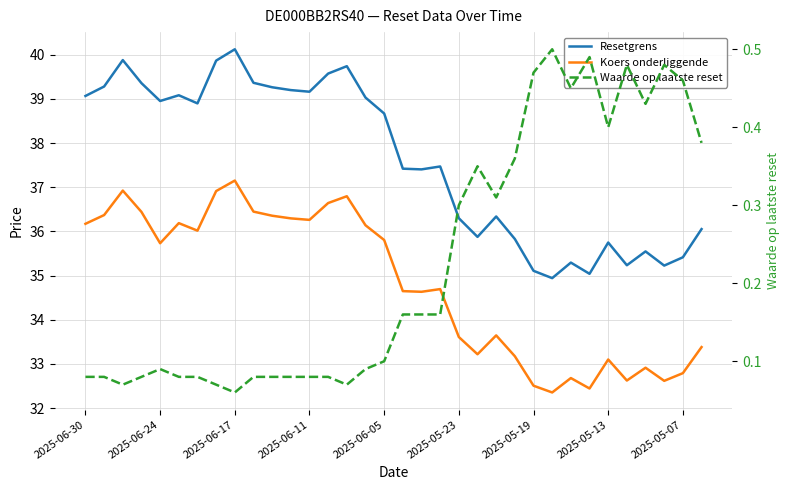

What is the average value of the Waarde op laatste reset series?

0.2